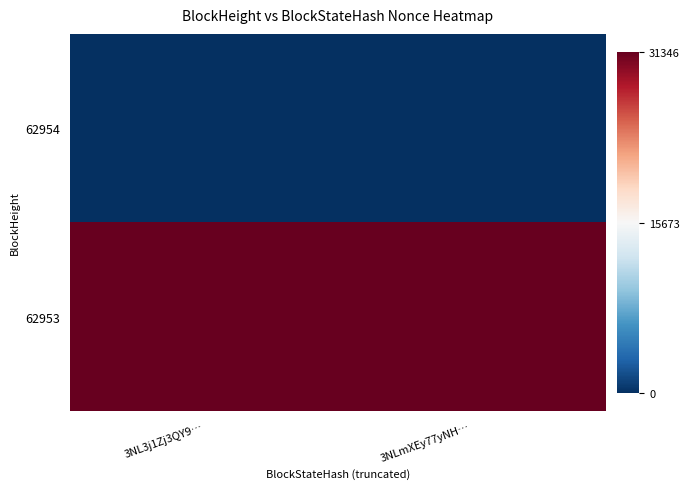

List the series in order of their overall mean, highest first.

62953, 62954